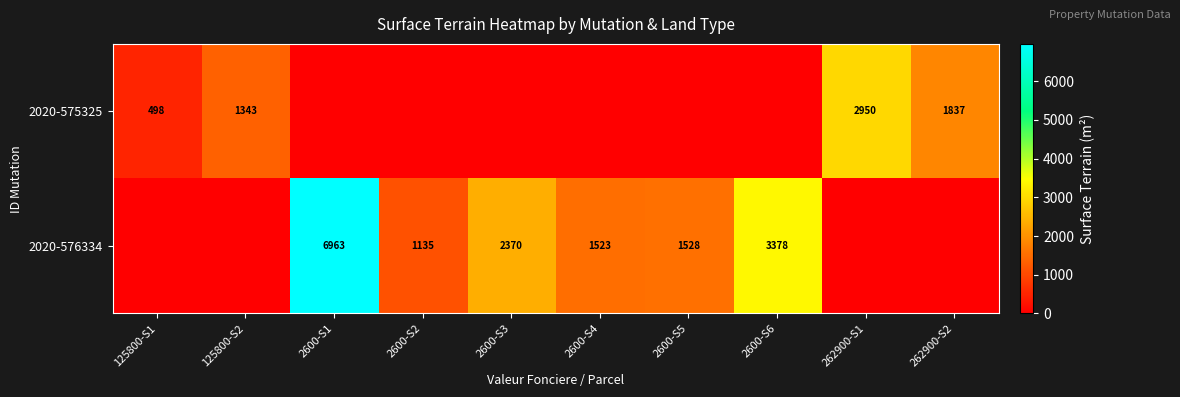

True or false: 2020-576334 has a value of 6963 at 2600-S1.

True